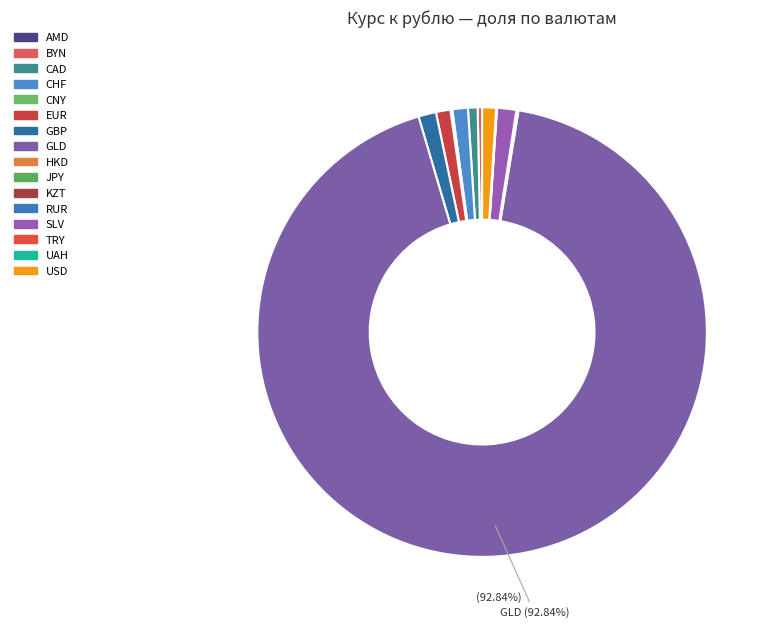

The CHF slice represents 1% of the pie. True or false?

True